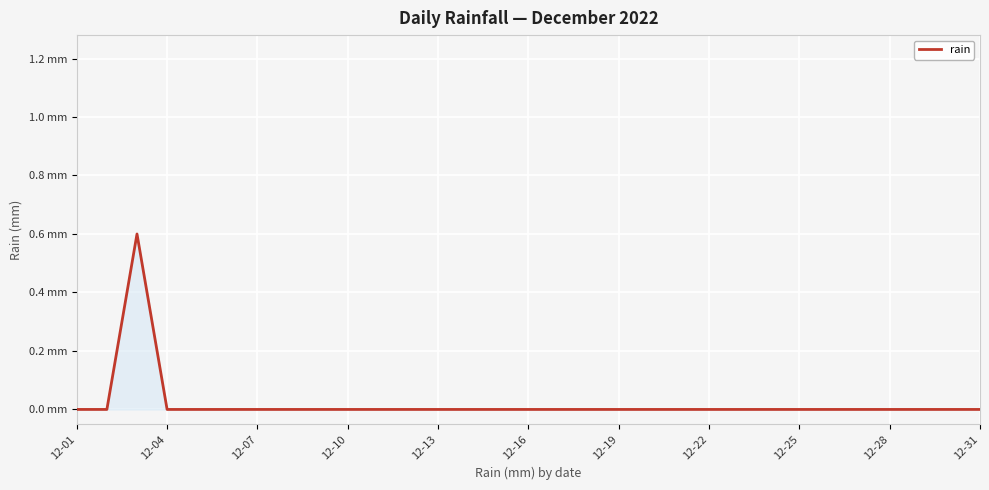

How many interior local peaks (higher than both neighbors) does the data have?

1